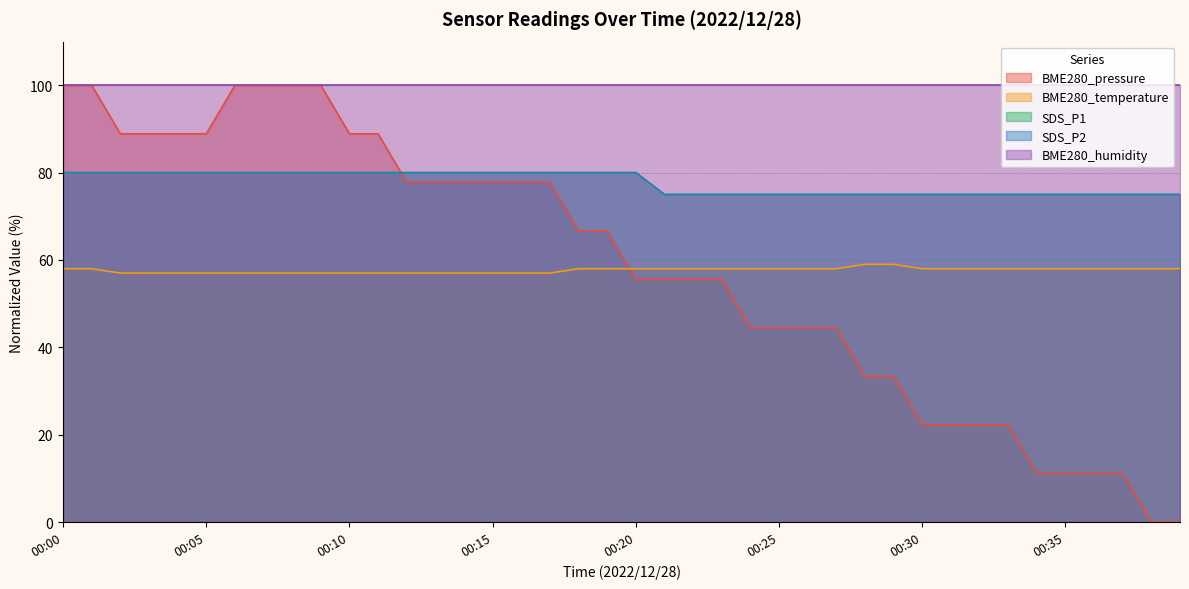

Reading right to left, extract all data points from this chart.

BME280_pressure: 0.0	0.0	11.1	11.1	11.1	11.1	22.2	22.2	22.2	22.2	33.3	33.3	44.4	44.4	44.4	44.4	55.6	55.6	55.6	55.6	66.7	66.7	77.8	77.8	77.8	77.8	77.8	77.8	88.9	88.9	100.0	100.0	100.0	100.0	88.9	88.9	88.9	88.9	100.0	100.0
BME280_temperature: 58.0	58.0	58.0	58.0	58.0	58.0	58.0	58.0	58.0	58.0	59.0	59.0	58.0	58.0	58.0	58.0	58.0	58.0	58.0	58.0	58.0	58.0	57.0	57.0	57.0	57.0	57.0	57.0	57.0	57.0	57.0	57.0	57.0	57.0	57.0	57.0	57.0	57.0	58.0	58.0
SDS_P1: 75.0	75.0	75.0	75.0	75.0	75.0	75.0	75.0	75.0	75.0	75.0	75.0	75.0	75.0	75.0	75.0	75.0	75.0	75.0	80.0	80.0	80.0	80.0	80.0	80.0	80.0	80.0	80.0	80.0	80.0	80.0	80.0	80.0	80.0	80.0	80.0	80.0	80.0	80.0	80.0
SDS_P2: 75.0	75.0	75.0	75.0	75.0	75.0	75.0	75.0	75.0	75.0	75.0	75.0	75.0	75.0	75.0	75.0	75.0	75.0	75.0	80.0	80.0	80.0	80.0	80.0	80.0	80.0	80.0	80.0	80.0	80.0	80.0	80.0	80.0	80.0	80.0	80.0	80.0	80.0	80.0	80.0